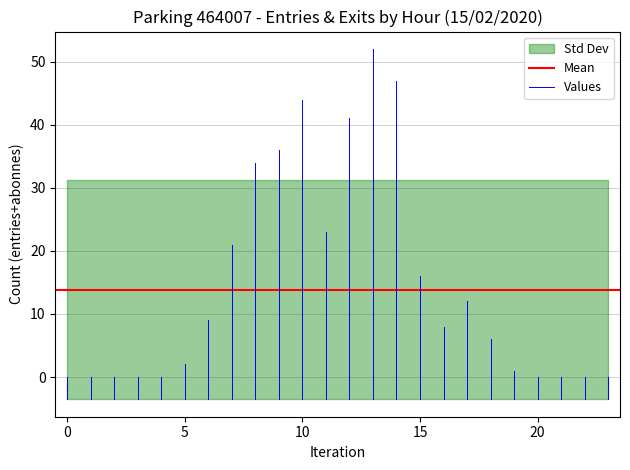

Is this an area chart (filled region under the line)?

No